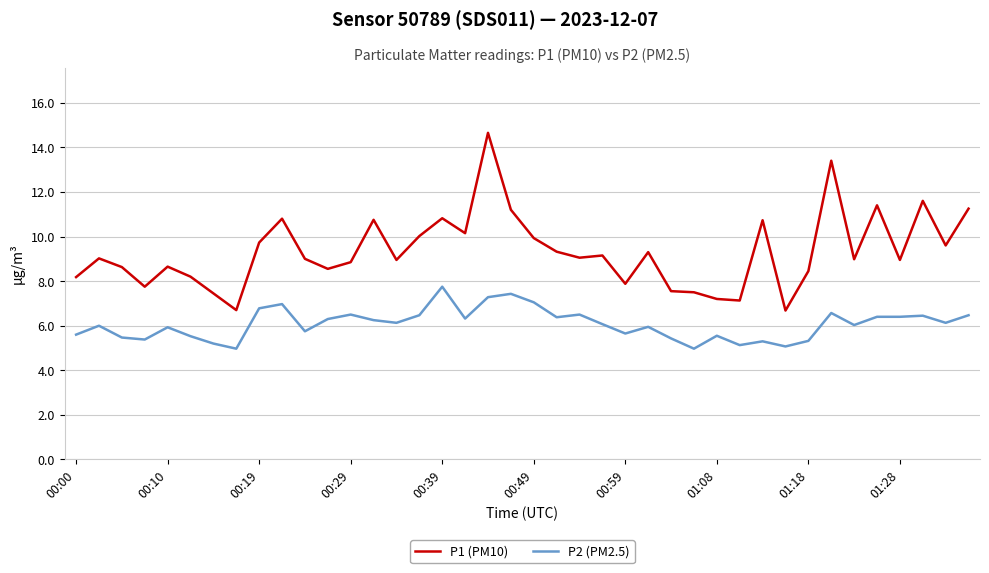

Which series has the widest spread of values?

P1 (PM10)